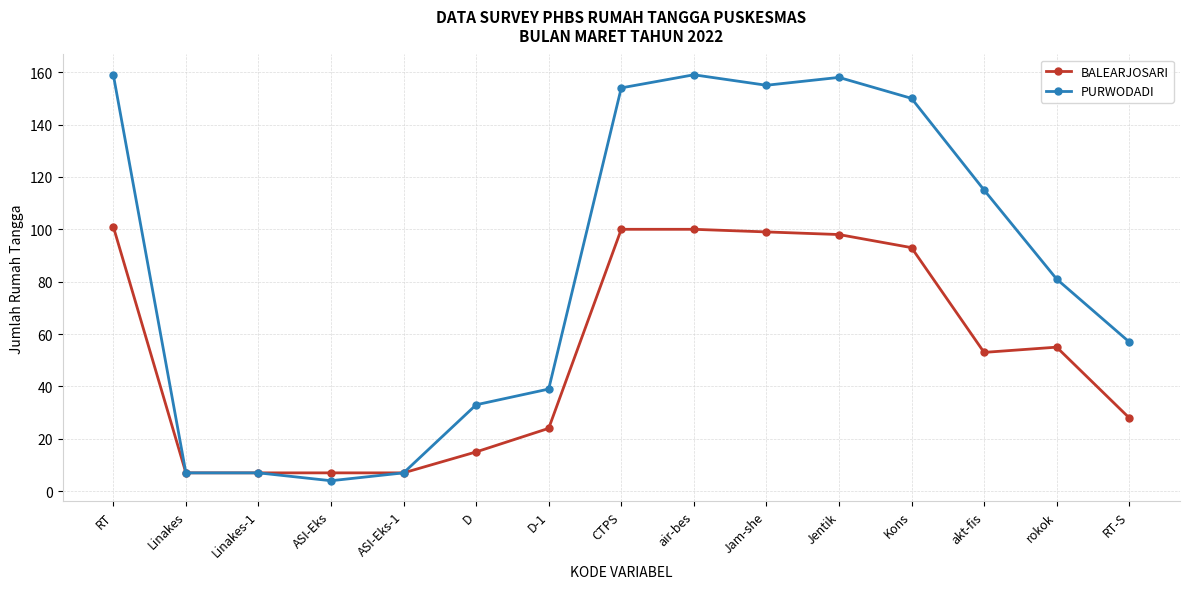

The value of PURWODADI at Jam-she is 155. True or false?

True